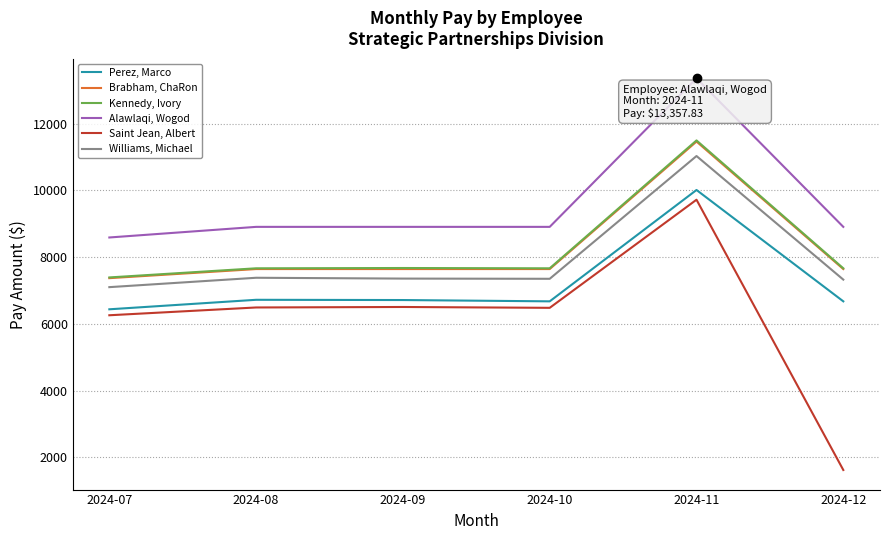

Which category has the highest value across all series?

2024-11